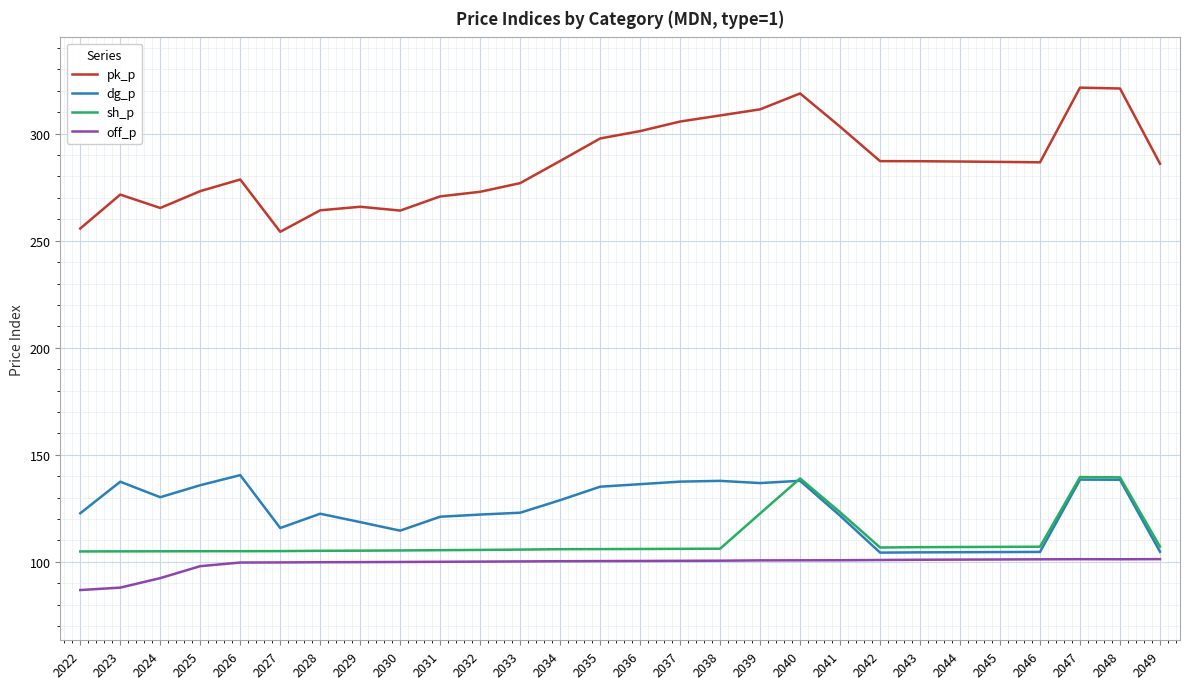

What are all the series names shown in the legend?

pk_p, dg_p, sh_p, off_p